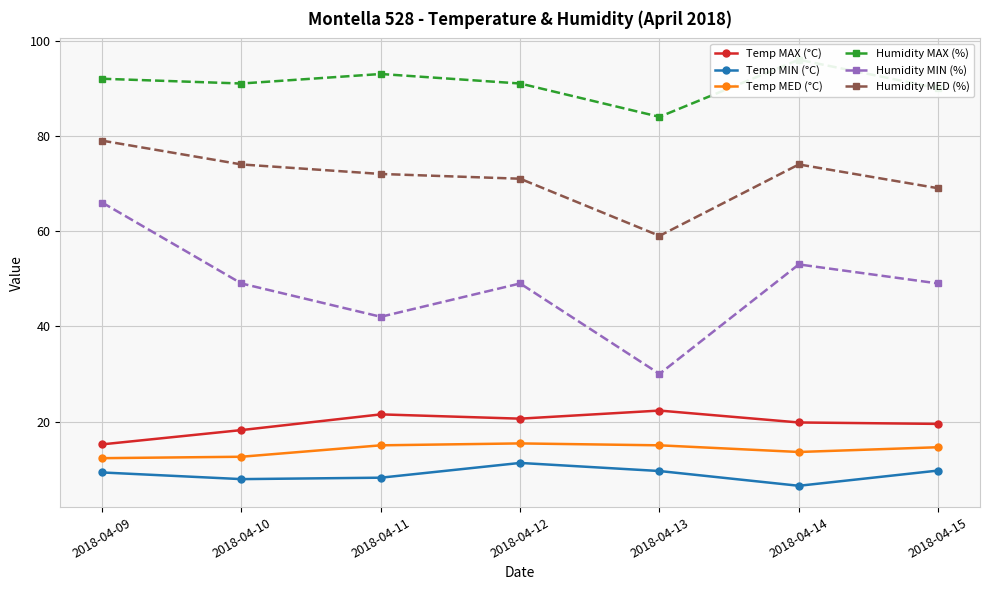

What is the greatest value displayed?

96.0